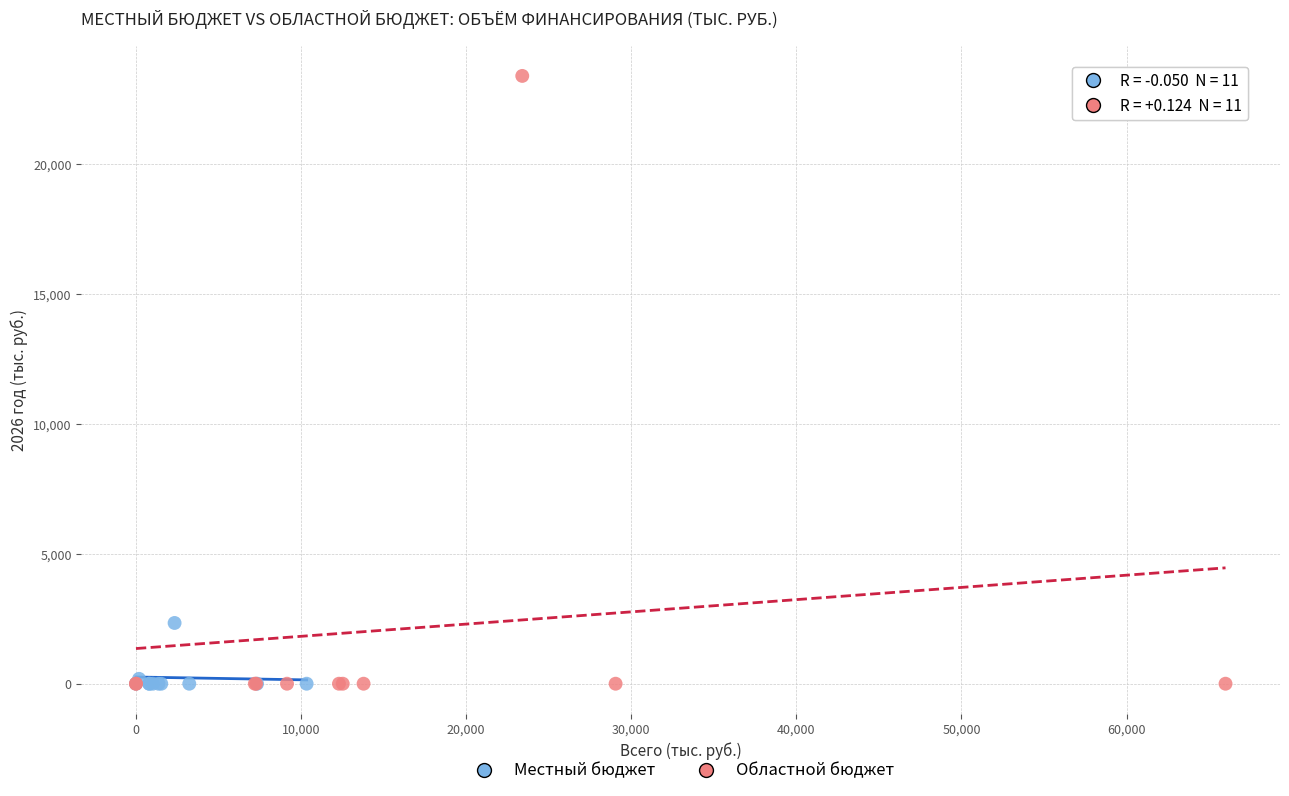

Which series reaches the maximum Y coordinate?

Областной бюджет